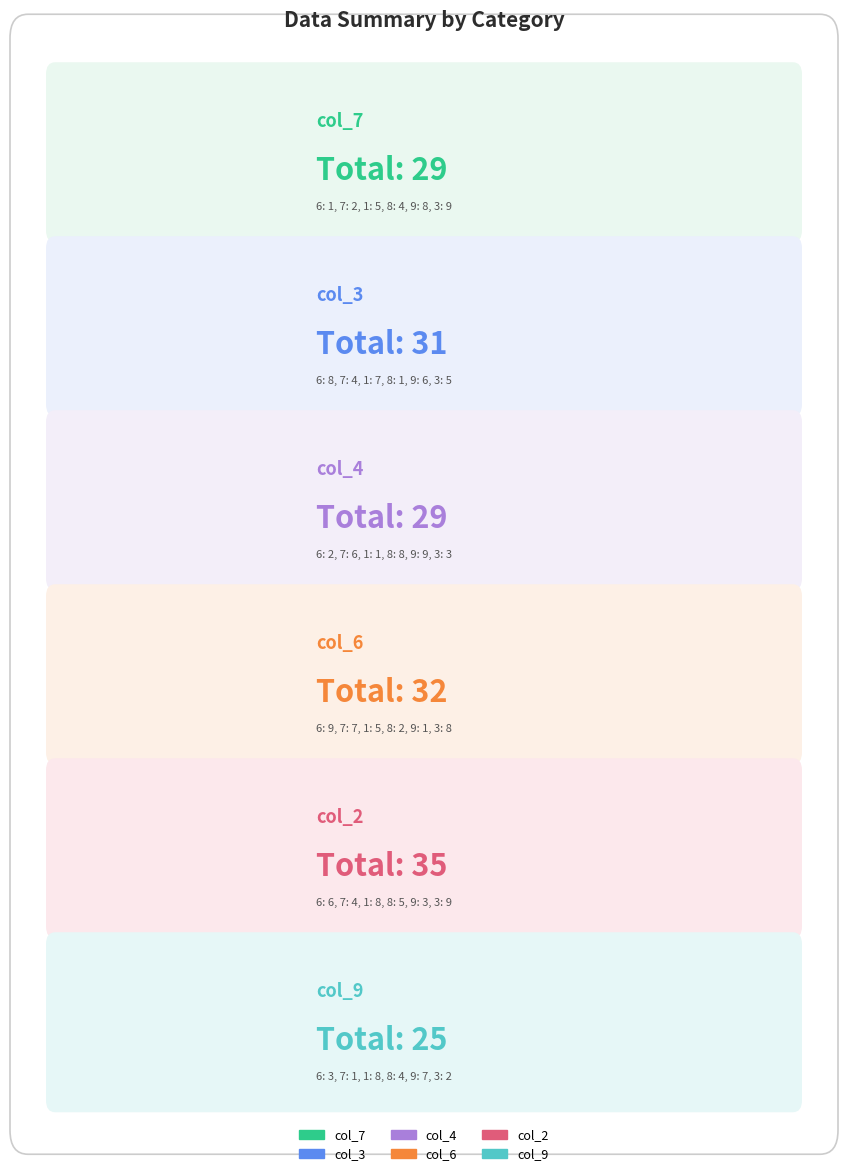

What value does the col_7 series have at 0.0?

1